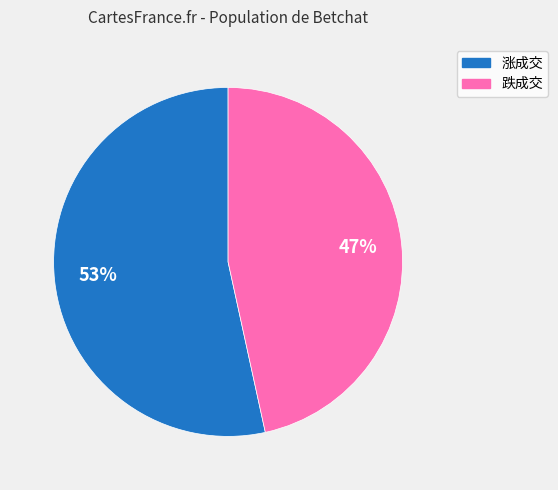

Is there any slice that represents more than half of the pie?

Yes